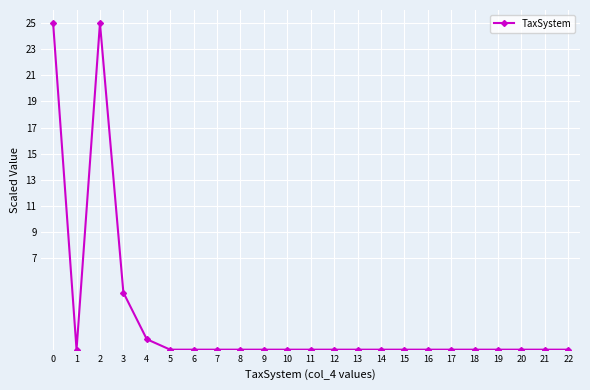

Reading left to right, extract all data points from this chart.

0=25.0	1=0.0	2=25.0	3=4.4	4=0.8	5=0.0	6=0.0	7=0.0	8=0.0	9=0.0	10=0.0	11=0.0	12=0.0	13=0.0	14=0.0	15=0.0	16=0.0	17=0.0	18=0.0	19=0.0	20=0.0	21=0.0	22=0.0